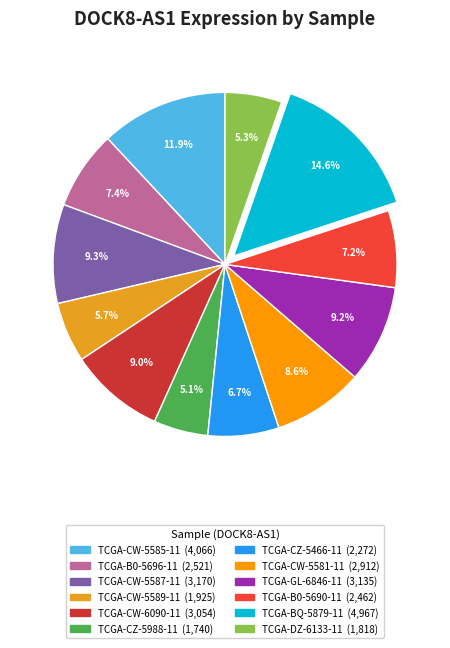

What percentage is NOT represented by TCGA-B0-5690-11?

92.8%